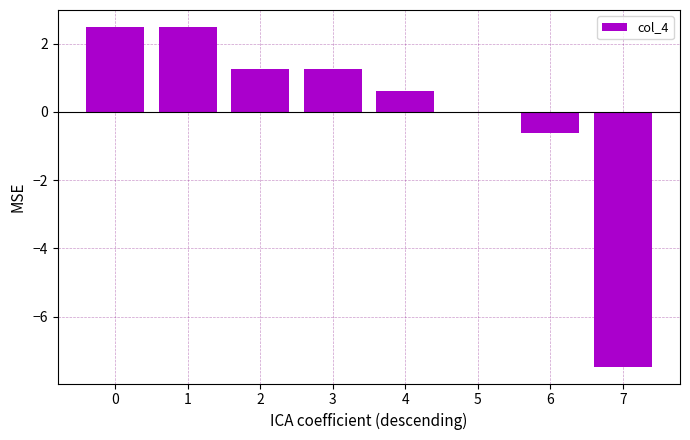

What is the sum of the values at 1 and 0?

5.0